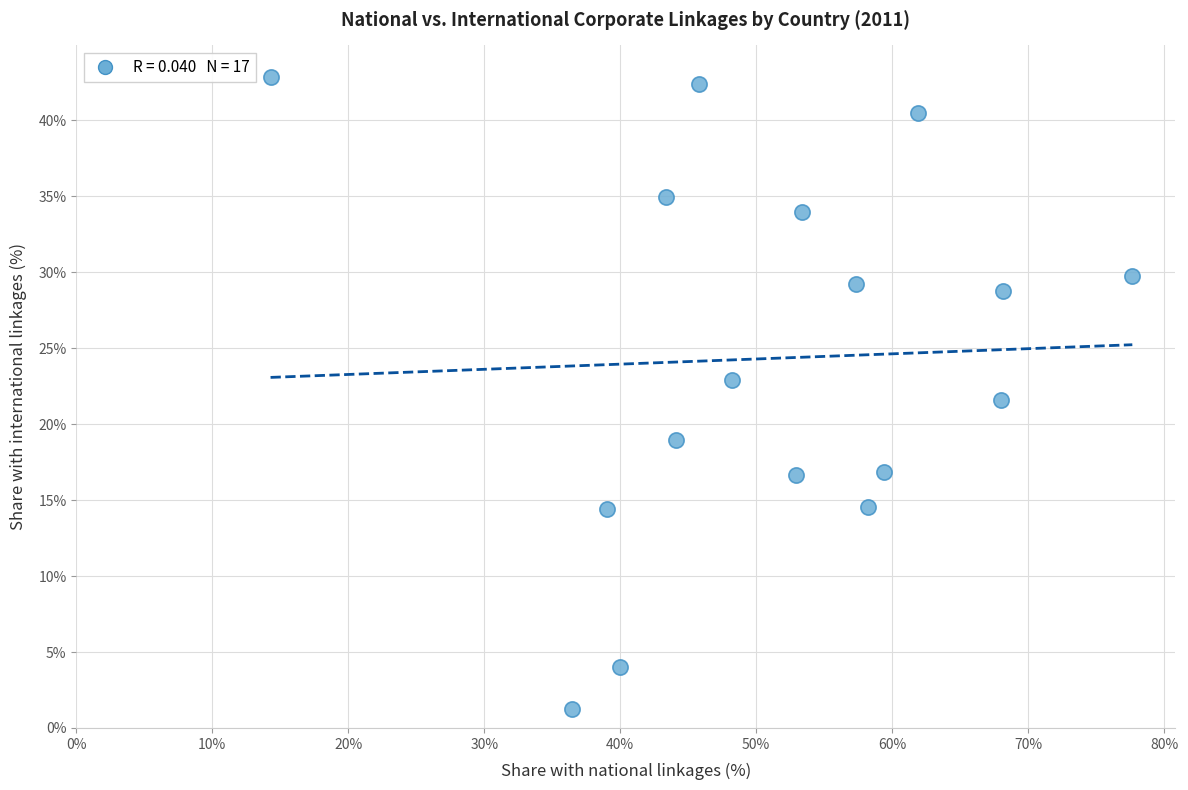

What is the range of Y values (max minus min)?

41.6